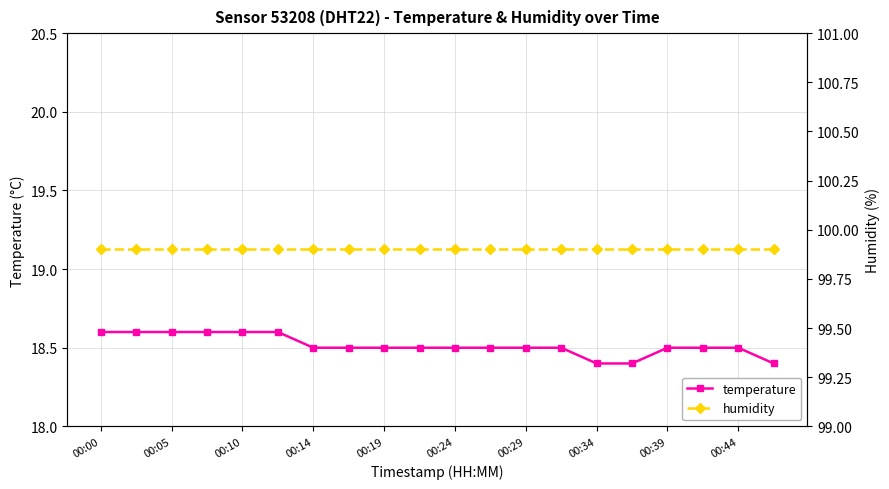

At which category is the sum across all series the highest?

00:00